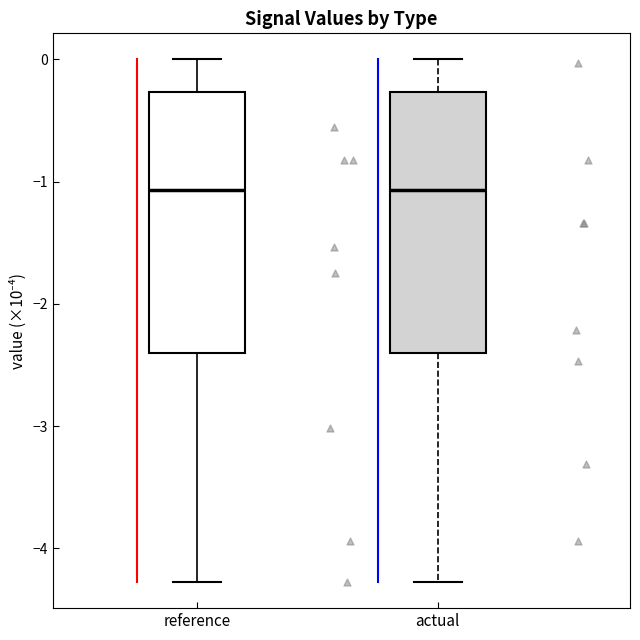

Reading left to right, read every box against the y-axis: the position of its median line, the range the box covers, and the ends of its whiskers. The values are not printed on the chart, so give them approximately, as read against the axis.

reference: median -1.1, box -2.4 to -0.3, whiskers -4.3 to 0.0
actual: median -1.1, box -2.4 to -0.3, whiskers -4.3 to 0.0